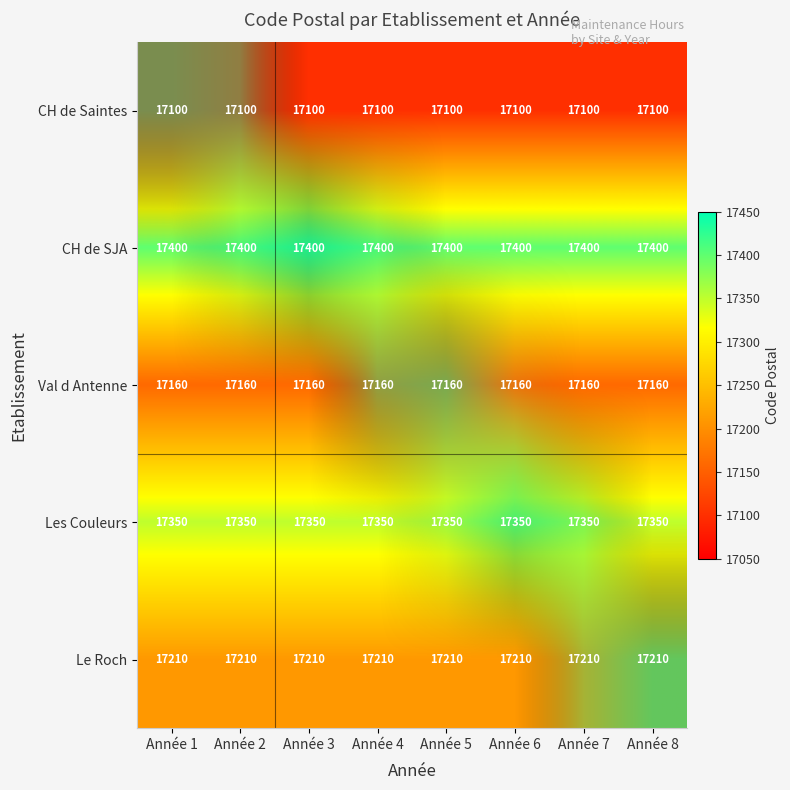

True or false: Le Roch has a value of 17210 at Année 2.

True